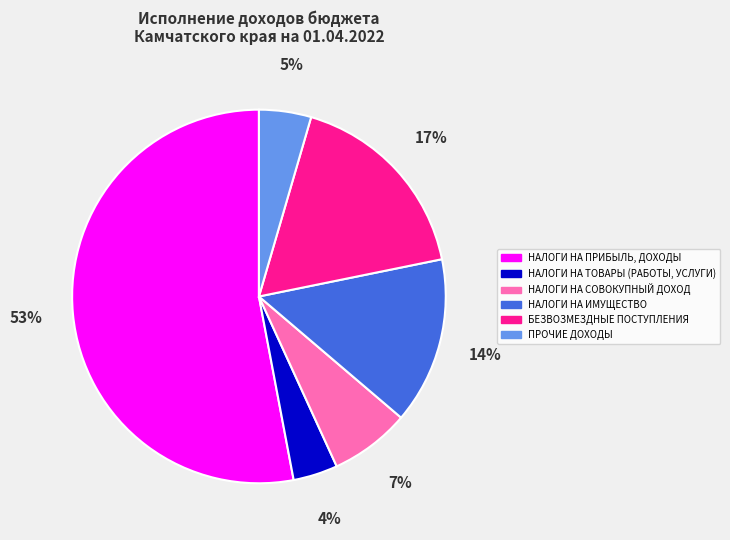

How many slices are in this pie chart?

6